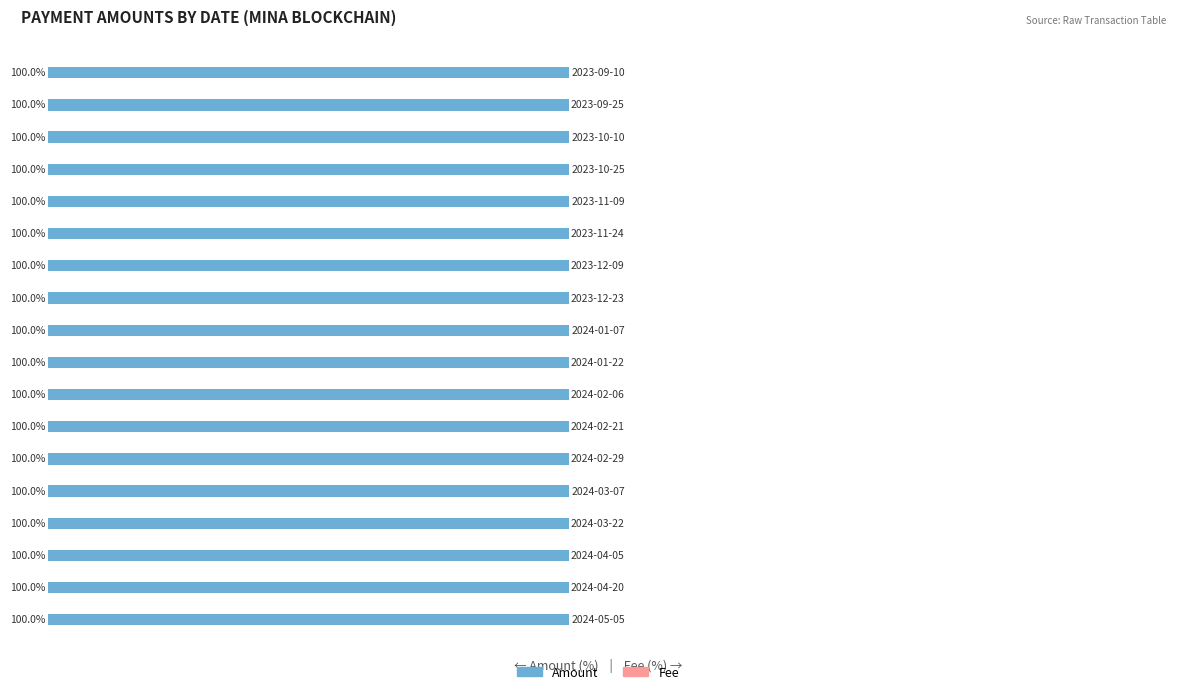

At how many categories does at least one series exceed -6?

18